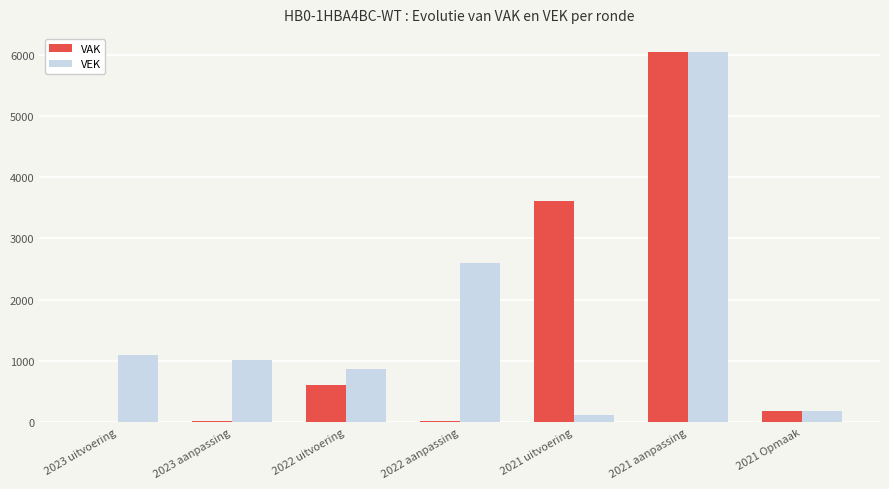

Which category has the highest value across all series?

2021 aanpassing